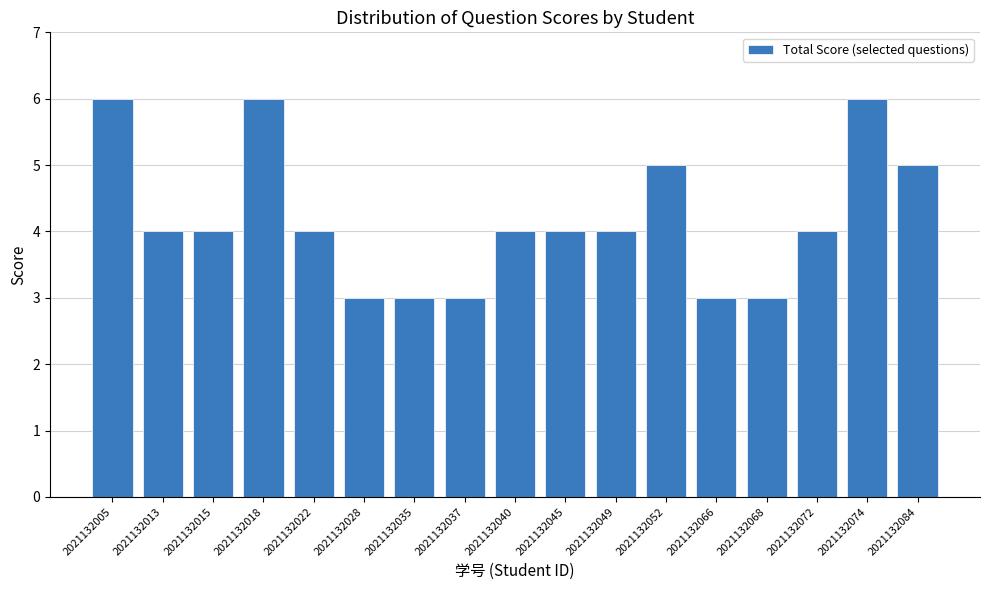

Count the values in the range 3 to 5.

14